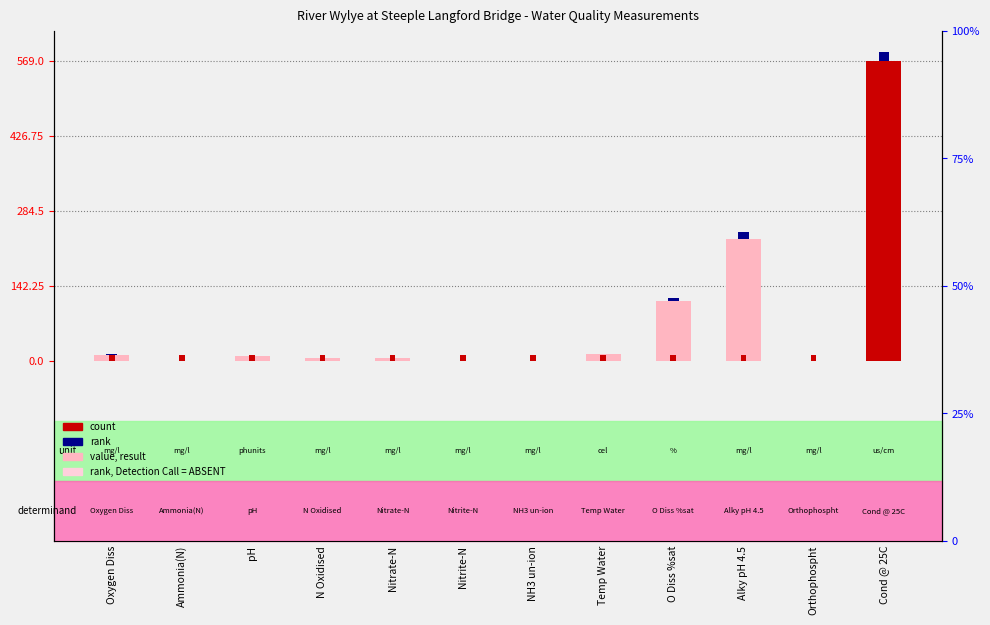

What position from the right is N Oxidised?

9